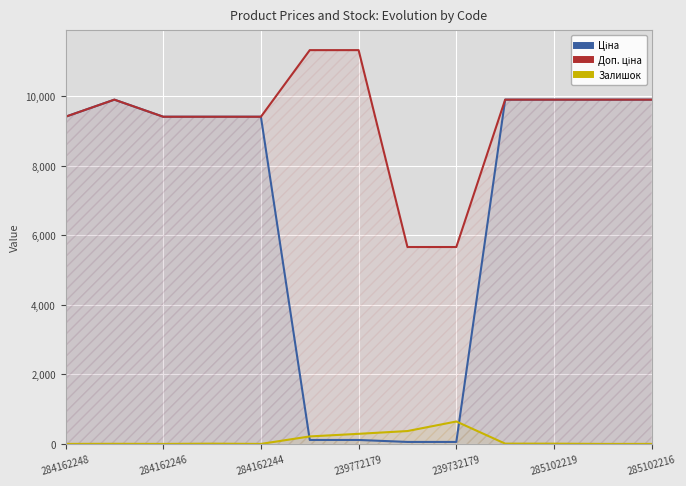

What is the maximum value shown in the chart?

11334.0